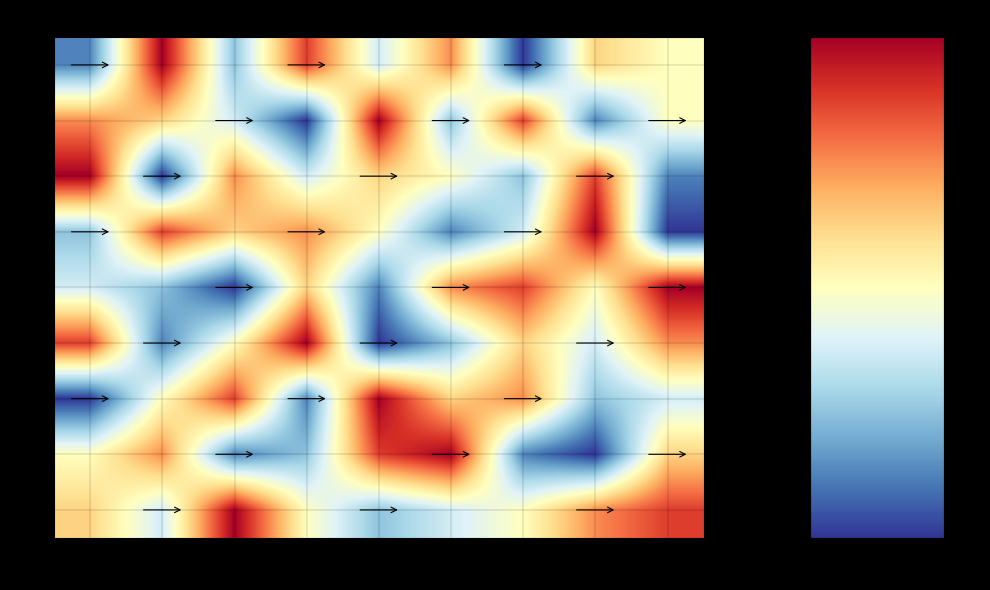

Reading left to right, list all the values displayed in this chart.

R1: col_1=2	col_2=9	col_3=3	col_4=8	col_5=4	col_6=7	col_7=1	col_8=6	col_9=5
R2: col_1=7	col_2=6	col_3=4	col_4=1	col_5=9	col_6=3	col_7=8	col_8=2	col_9=5
R3: col_1=9	col_2=1	col_3=7	col_4=4	col_5=6	col_6=5	col_7=3	col_8=8	col_9=2
R4: col_1=3	col_2=8	col_3=6	col_4=7	col_5=5	col_6=2	col_7=4	col_8=9	col_9=1
R5: col_1=4	col_2=3	col_3=1	col_4=6	col_5=2	col_6=7	col_7=8	col_8=5	col_9=9
R6: col_1=8	col_2=2	col_3=5	col_4=9	col_5=1	col_6=3	col_7=6	col_8=4	col_9=7
R7: col_1=1	col_2=5	col_3=8	col_4=2	col_5=9	col_6=6	col_7=7	col_8=3	col_9=4
R8: col_1=5	col_2=7	col_3=2	col_4=3	col_5=8	col_6=9	col_7=2	col_8=1	col_9=6
R9: col_1=6	col_2=4	col_3=9	col_4=5	col_5=3	col_6=4	col_7=5	col_8=7	col_9=8